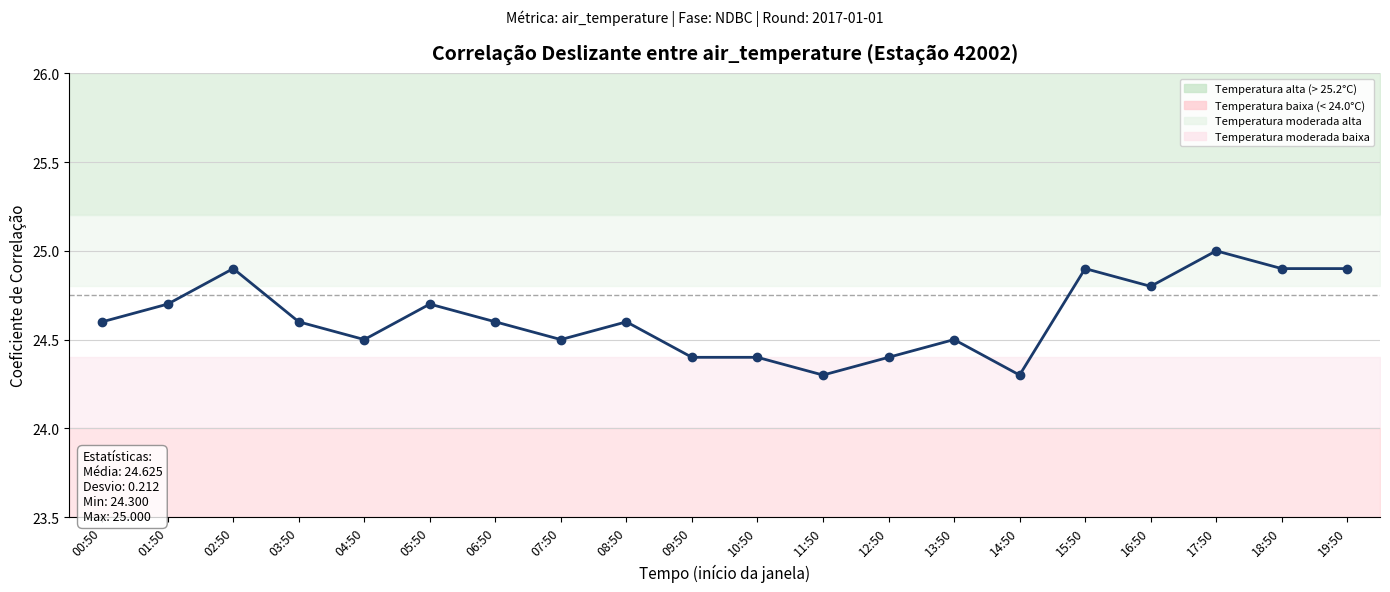

True or false: the data shows 12.6 at 03:50.

False